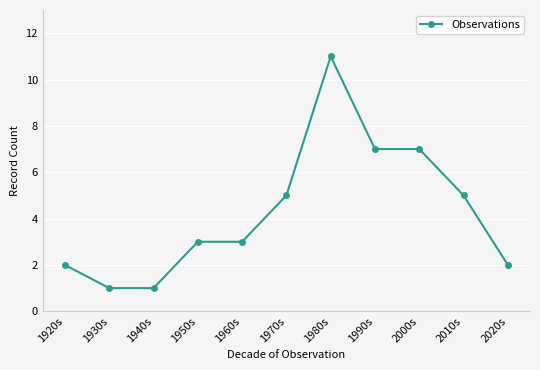

Reading left to right, transcribe all the data shown in this chart.

1920s=2	1930s=1	1940s=1	1950s=3	1960s=3	1970s=5	1980s=11	1990s=7	2000s=7	2010s=5	2020s=2